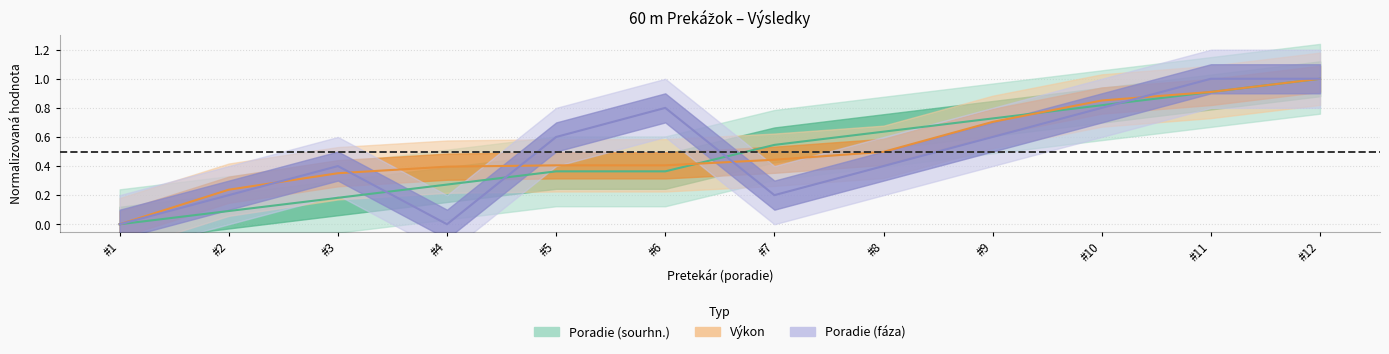

True or false: Poradie (sourhn.) has more than 1 points higher than both neighbors.

False